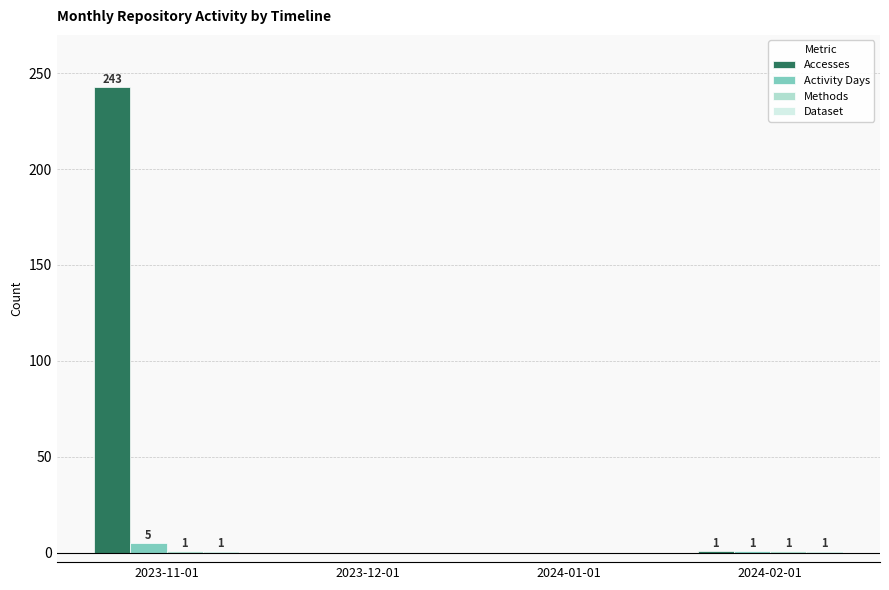

What is the sum of the Accesses values at 2023-12-01 and 2023-11-01?

243